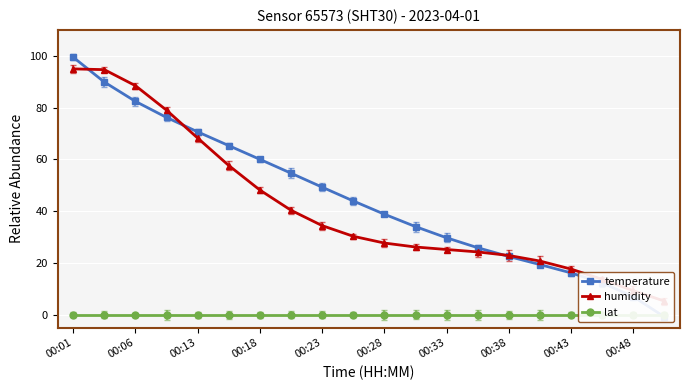

How many lines are shown in the chart?

3